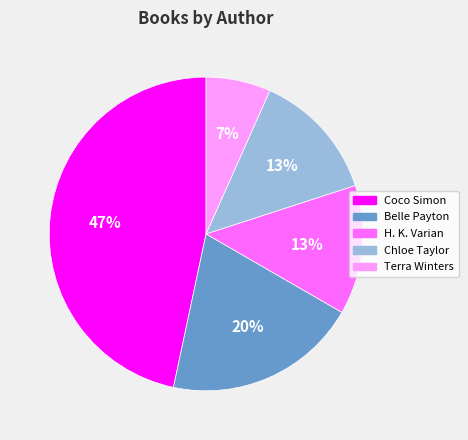

Is there a majority slice in this chart?

No